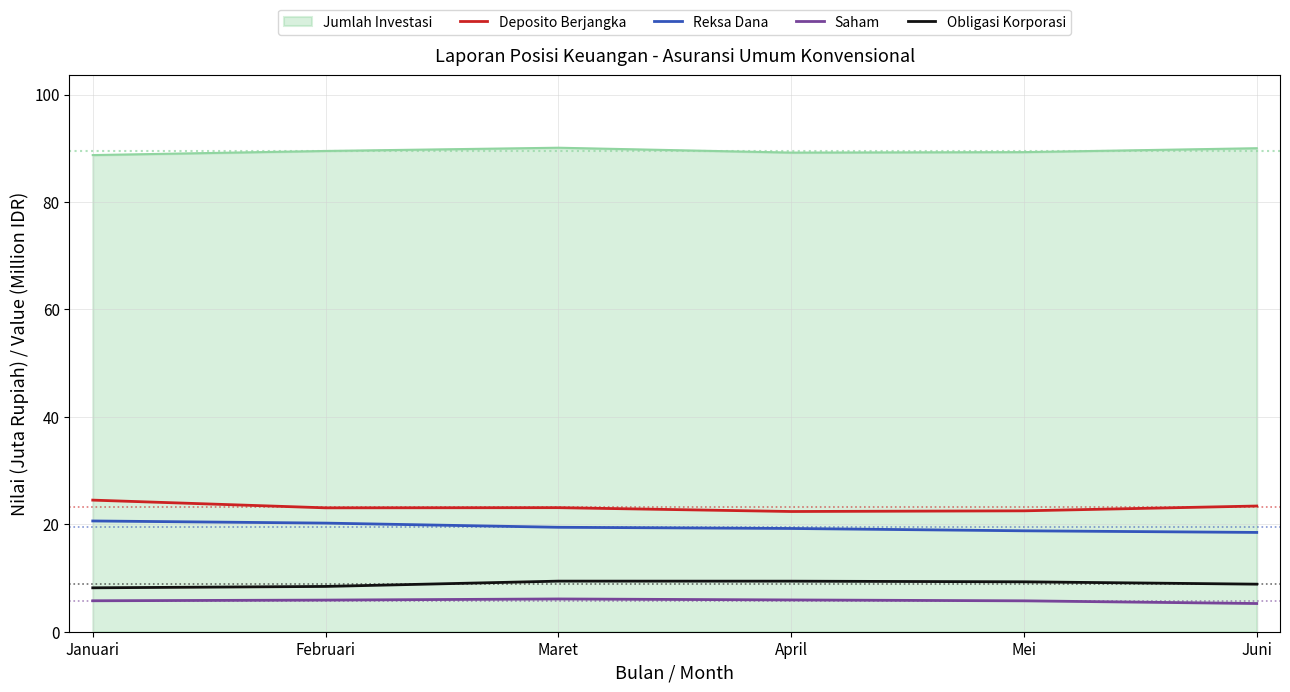

What position from the right is Januari?

6